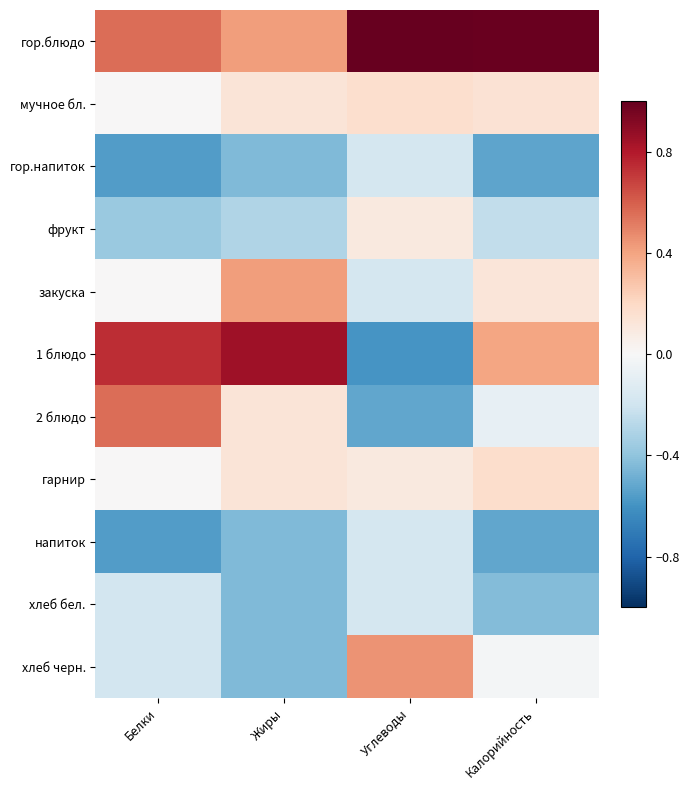

Reading left to right, list all the values displayed in this chart.

гор.блюдо: Белки=0.6	Жиры=0.4	Углеводы=1.0	Калорийность=1.0
мучное бл.: Белки=0.0	Жиры=0.1	Углеводы=0.2	Калорийность=0.1
гор.напиток: Белки=-0.6	Жиры=-0.4	Углеводы=-0.2	Калорийность=-0.5
фрукт: Белки=-0.4	Жиры=-0.3	Углеводы=0.1	Калорийность=-0.2
закуска: Белки=0.0	Жиры=0.4	Углеводы=-0.2	Калорийность=0.1
1 блюдо: Белки=0.7	Жиры=0.8	Углеводы=-0.6	Калорийность=0.4
2 блюдо: Белки=0.6	Жиры=0.1	Углеводы=-0.5	Калорийность=-0.1
гарнир: Белки=0.0	Жиры=0.1	Углеводы=0.1	Калорийность=0.2
напиток: Белки=-0.6	Жиры=-0.4	Углеводы=-0.2	Калорийность=-0.5
хлеб бел.: Белки=-0.2	Жиры=-0.4	Углеводы=-0.2	Калорийность=-0.4
хлеб черн.: Белки=-0.2	Жиры=-0.4	Углеводы=0.4	Калорийность=-0.0